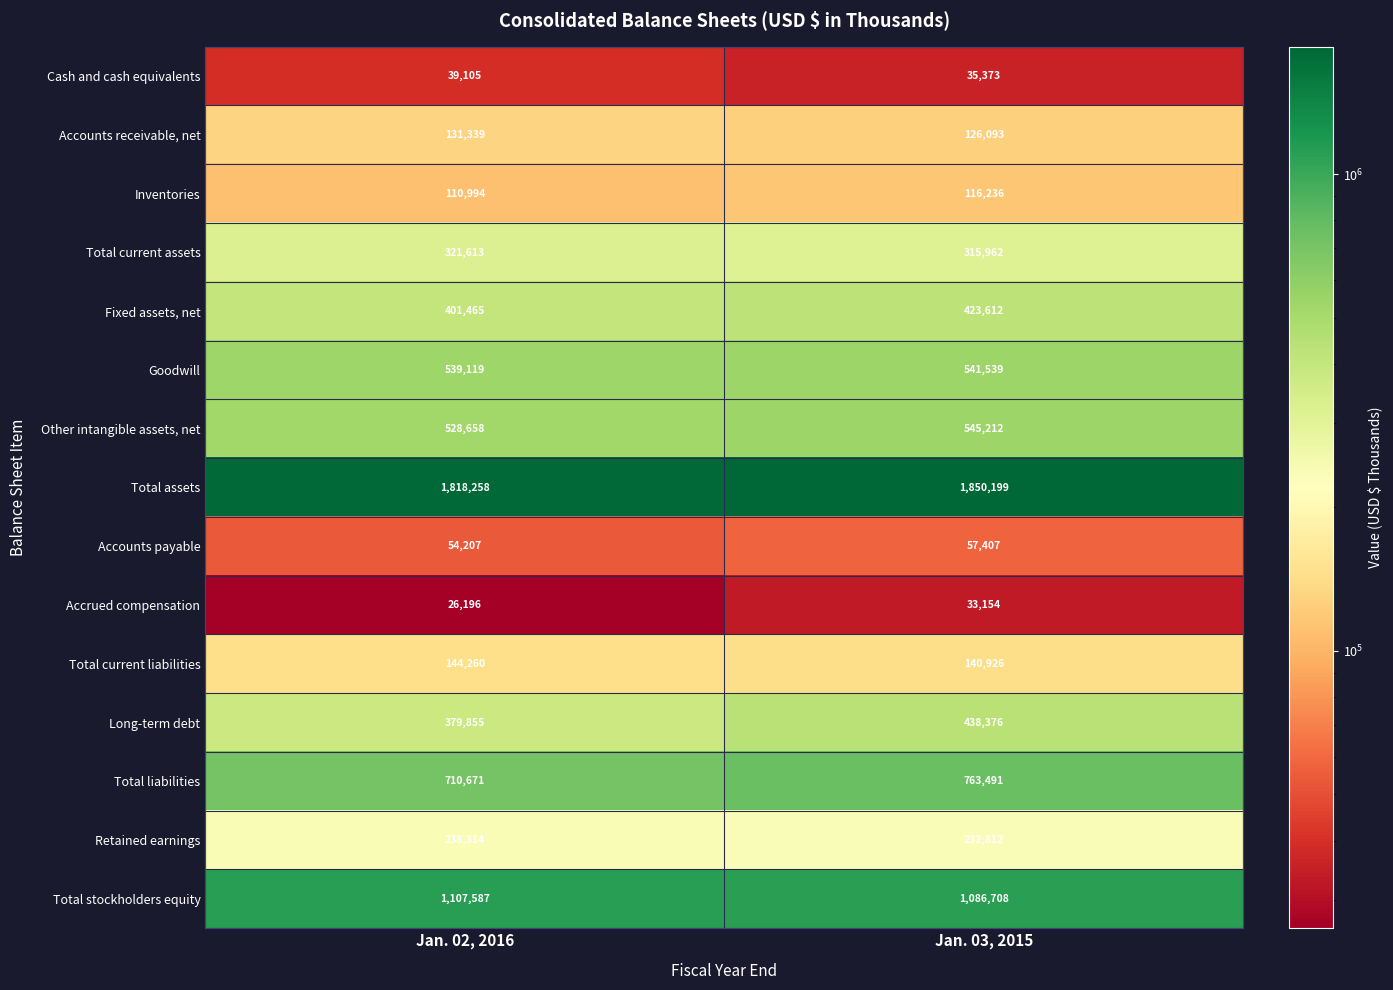

Which category has the lowest value across all series?

Jan. 02, 2016